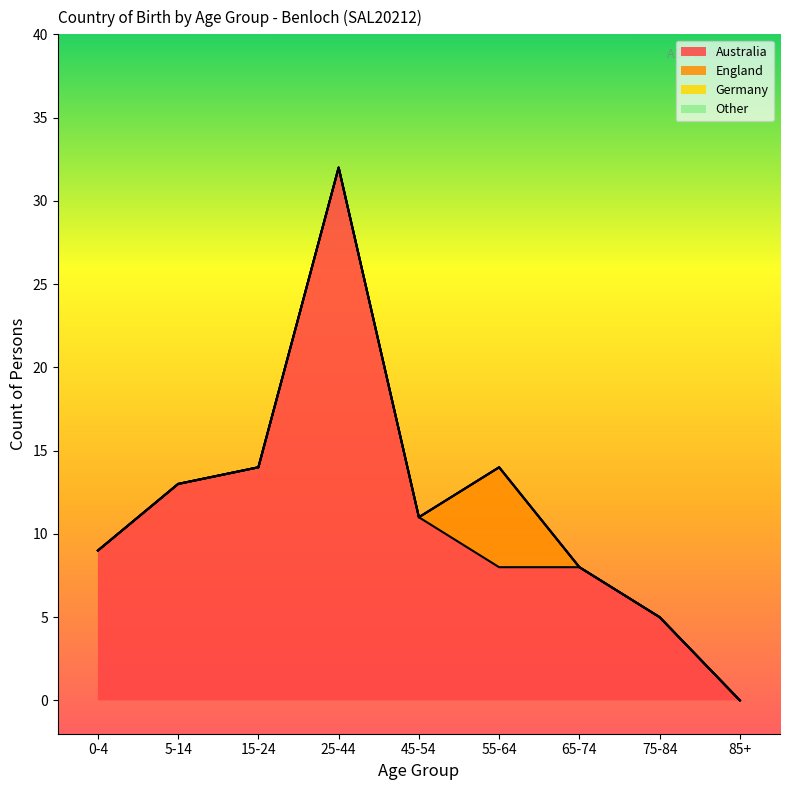

How many series are shown in this chart?

4